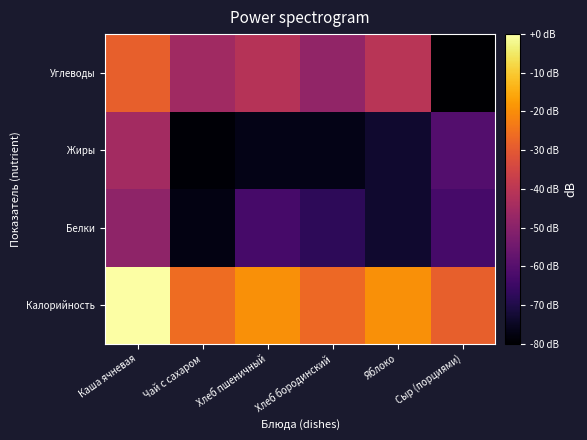

Between Сыр (порциями) and Хлеб пшеничный, which is larger?

Хлеб пшеничный